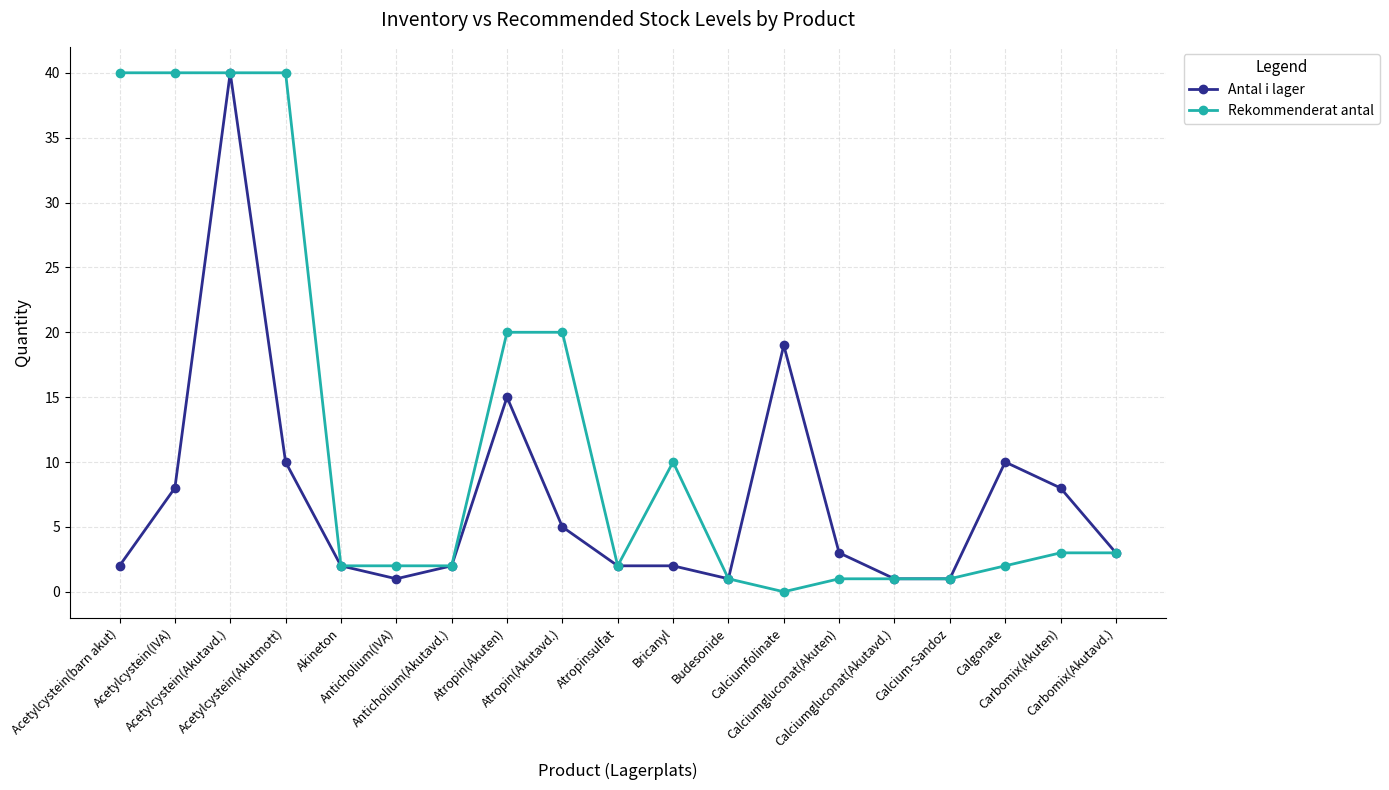

At which category does Antal i lager reach its first local peak?

Acetylcystein(Akutavd.)